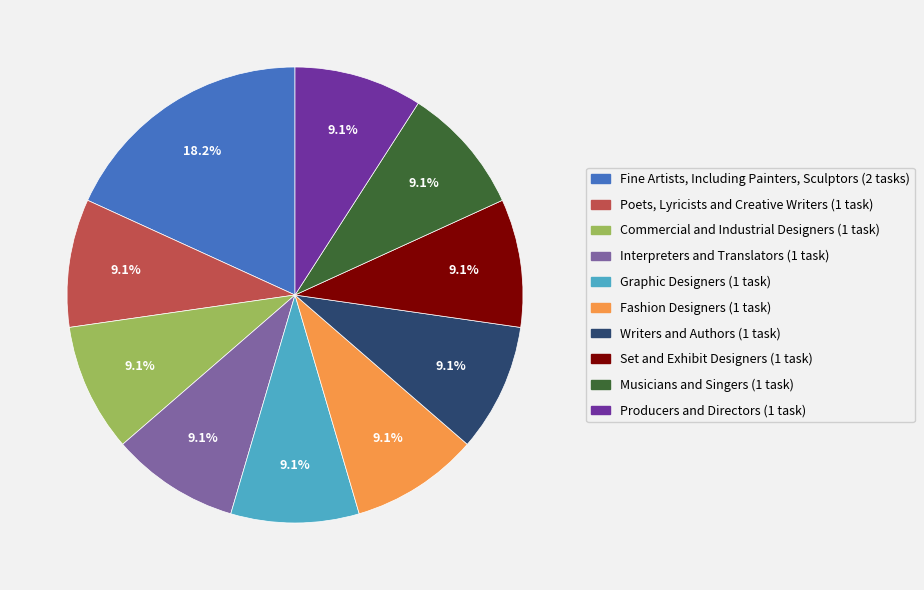

What percentage is NOT represented by Musicians and Singers?

90.9%